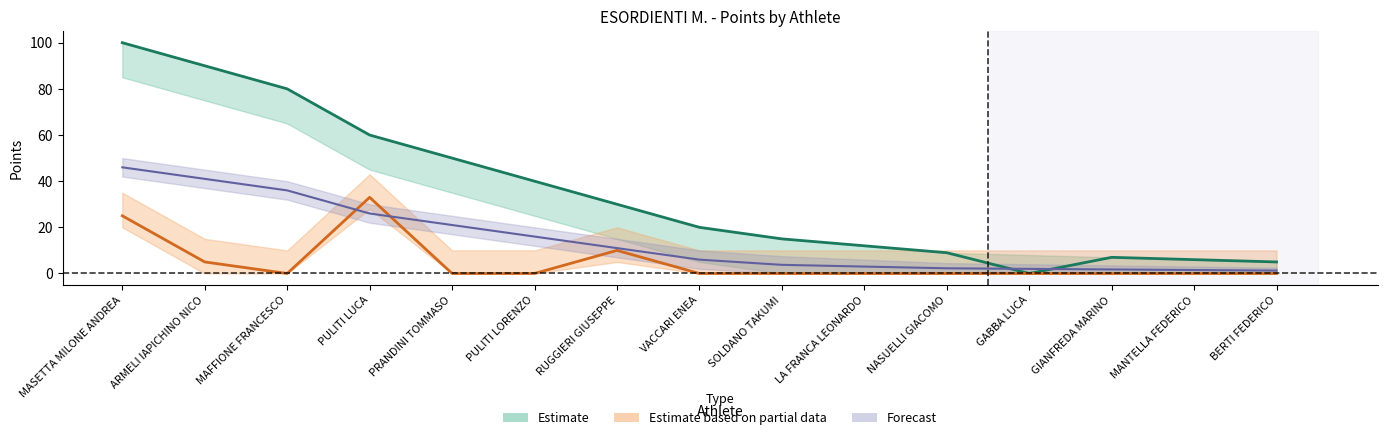

Is the value of PUNTI at MASETTA MILONE ANDREA greater than the value of punt.provvisorio at GABBA LUCA?

Yes